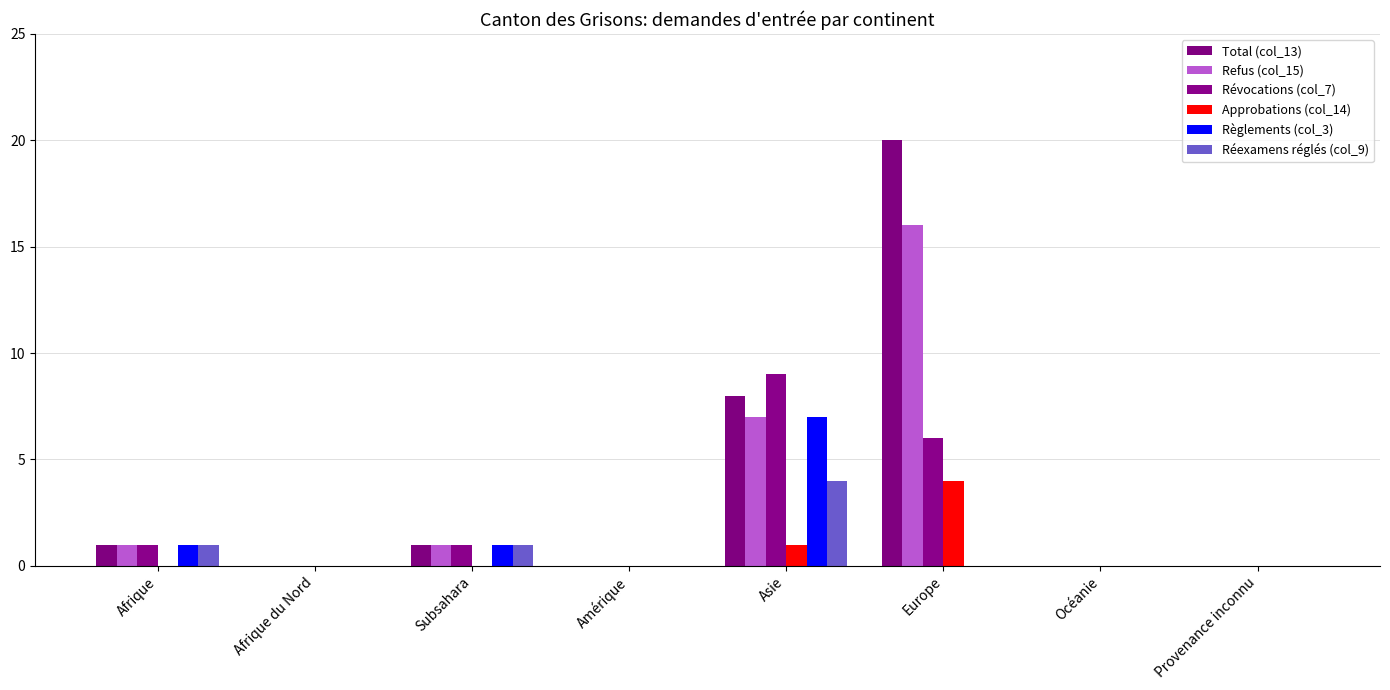

Is it true that Total (col_13) equals 13 at Océanie?

False